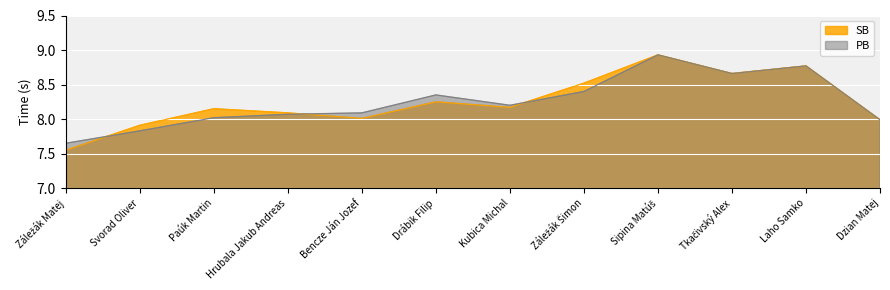

At which label does PB reach its peak?

Sipina Matúš